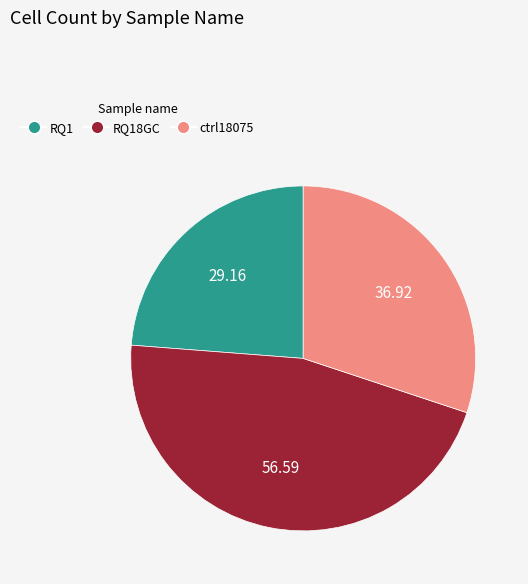

Is there any slice that represents more than half of the pie?

No